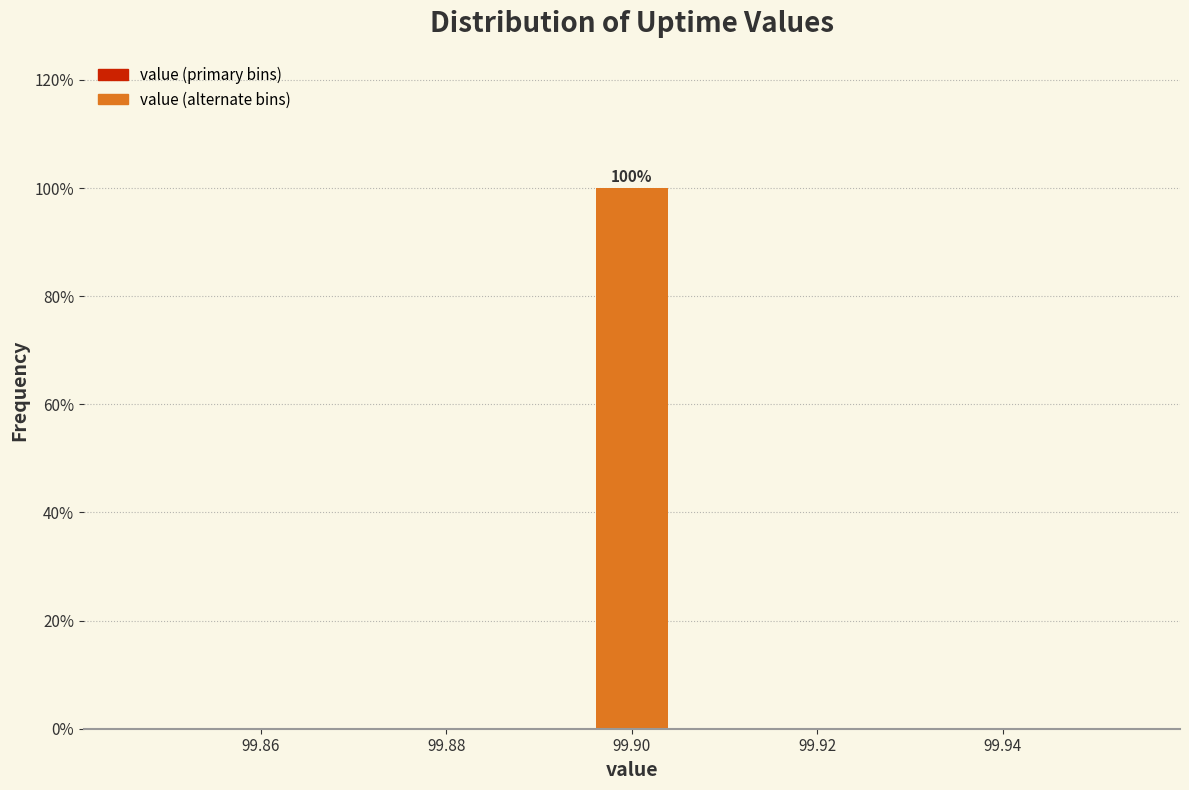

Which range on the x-axis has the tallest bar?

99.896 to 99.904